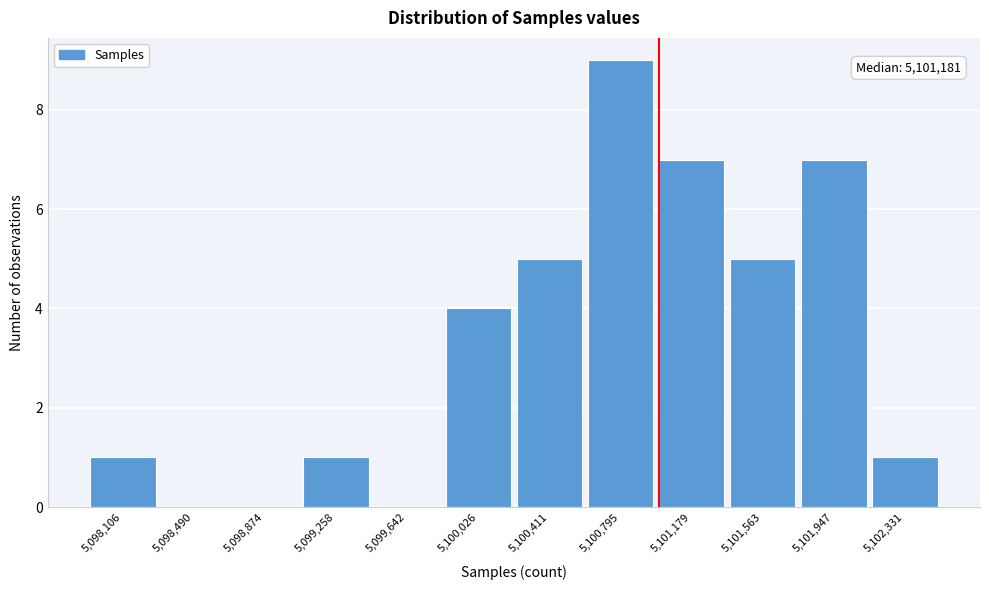

Reading left to right, extract all data points from this chart.

5,098,106=1	5,098,490=0	5,098,874=0	5,099,258=1	5,099,642=0	5,100,026=4	5,100,411=5	5,100,795=9	5,101,179=7	5,101,563=5	5,101,947=7	5,102,331=1